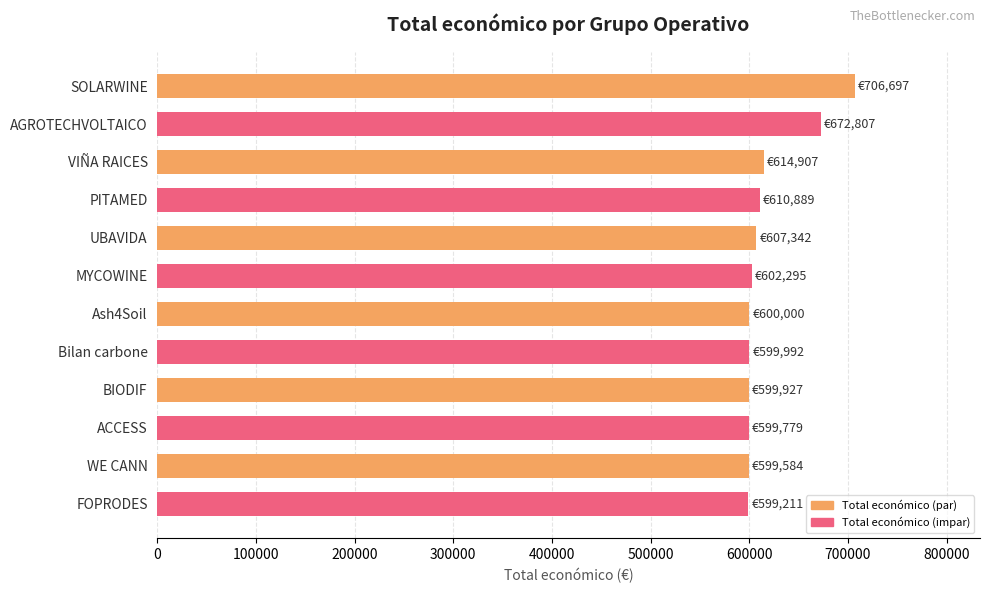

What is the maximum value shown in the chart?

706697